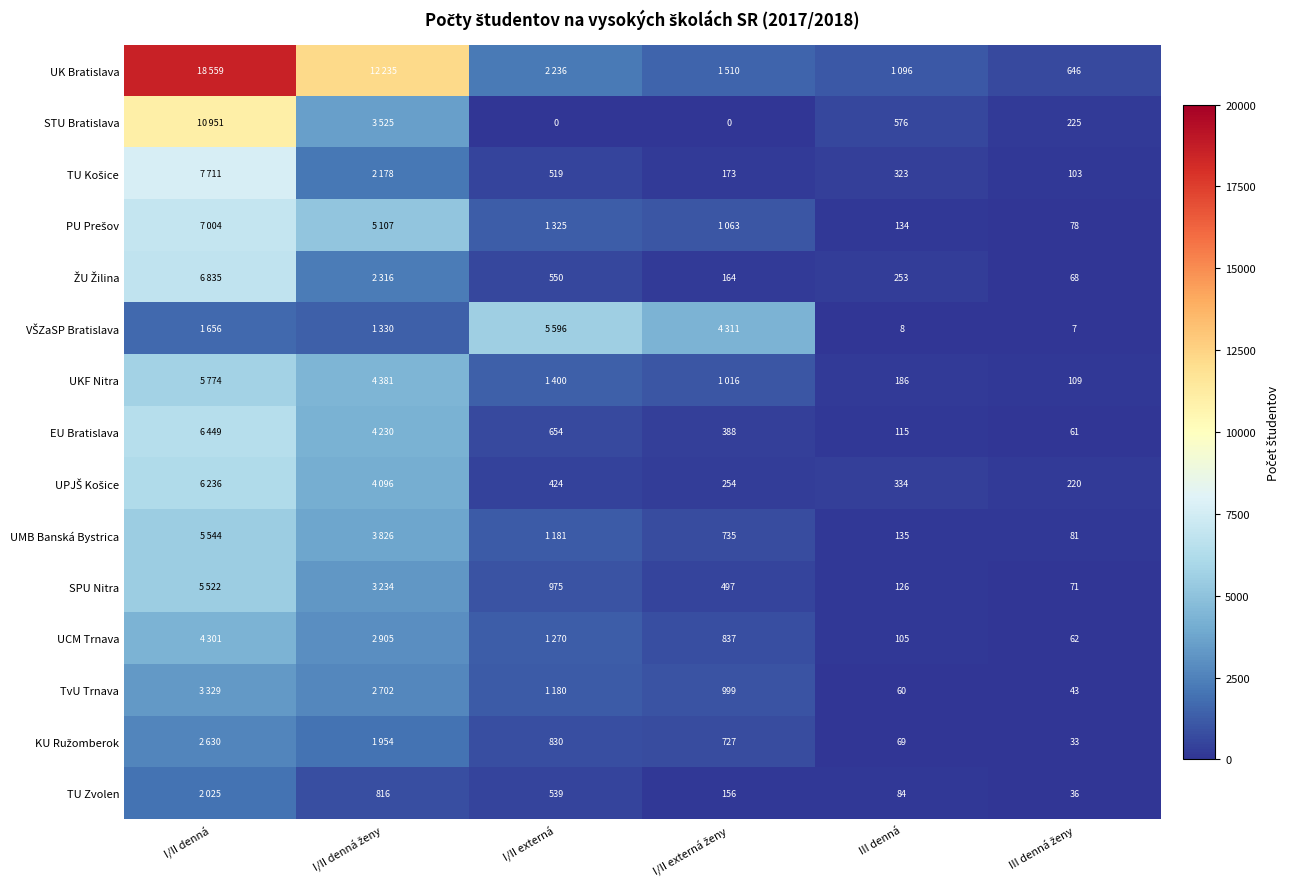

What is the difference between the maximum and minimum values in the UMB Banská Bystrica series?

5463